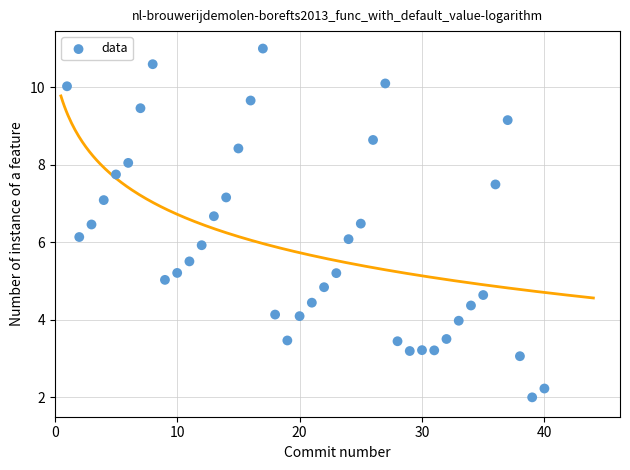

What is the range of Y values (max minus min)?

9.0